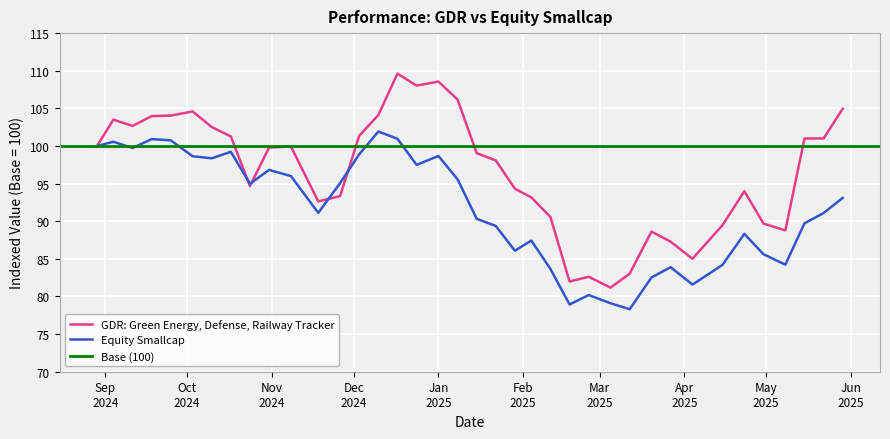

How many interior local peaks does the GDR: Green Energy, Defense, Railway Tracker series have?

8